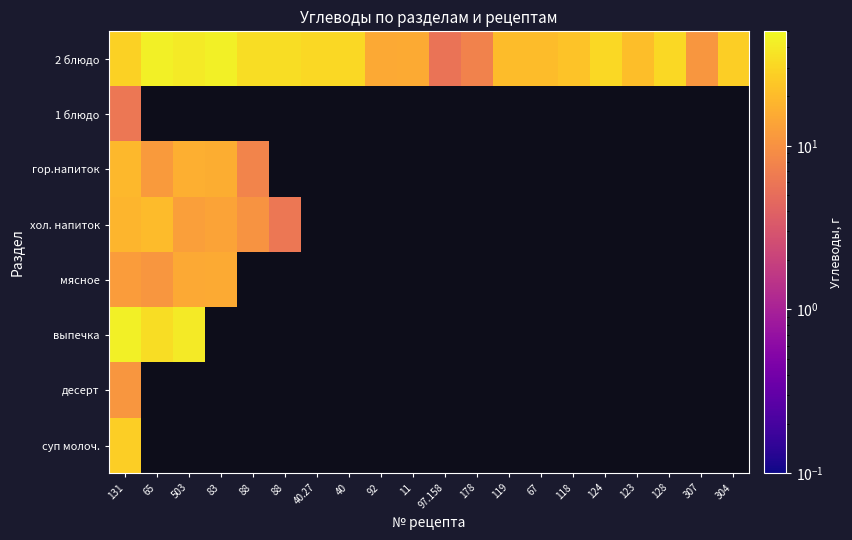

Between 307 and 97.158, which is larger?

307